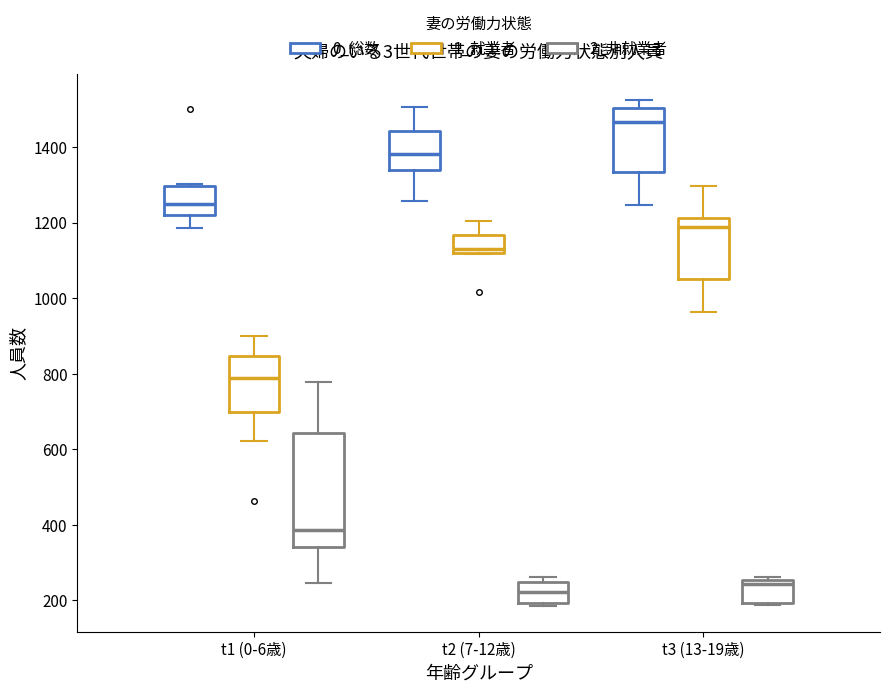

Where does the median line of the box for t3 (13-19歳) (2_非就業者) sit on the y-axis? The values are not printed on the chart, so give them approximately, as read against the axis.

240